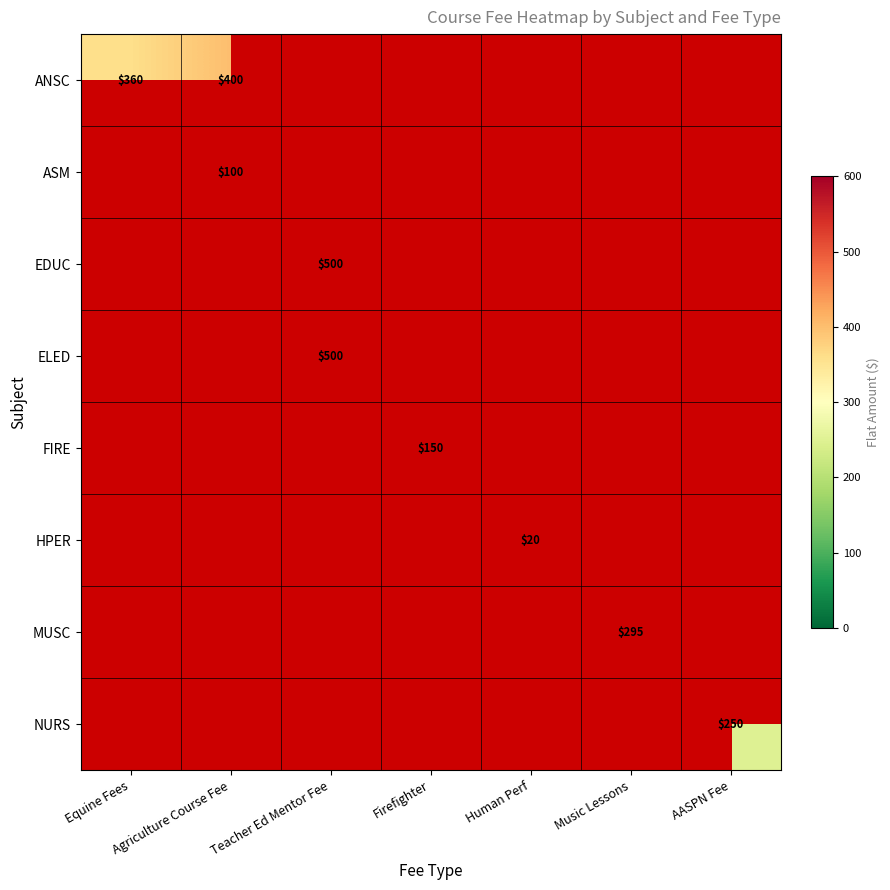

Is it true that ANSC equals 360 at Equine Fees?

True